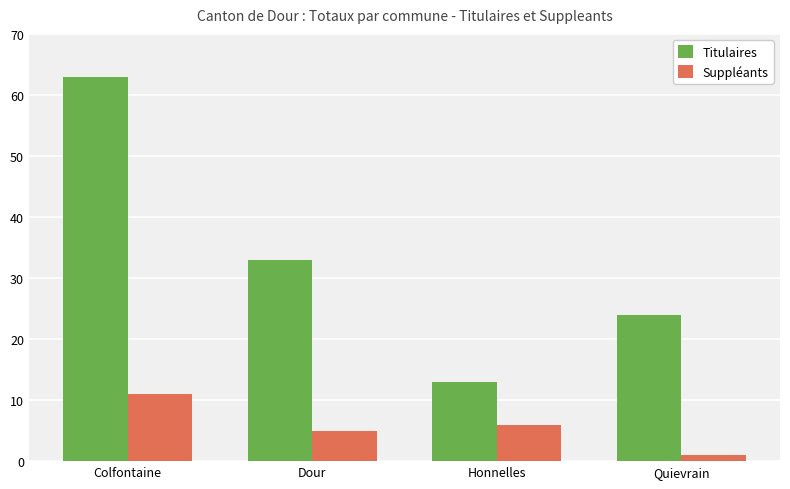

How many series are shown in this chart?

2